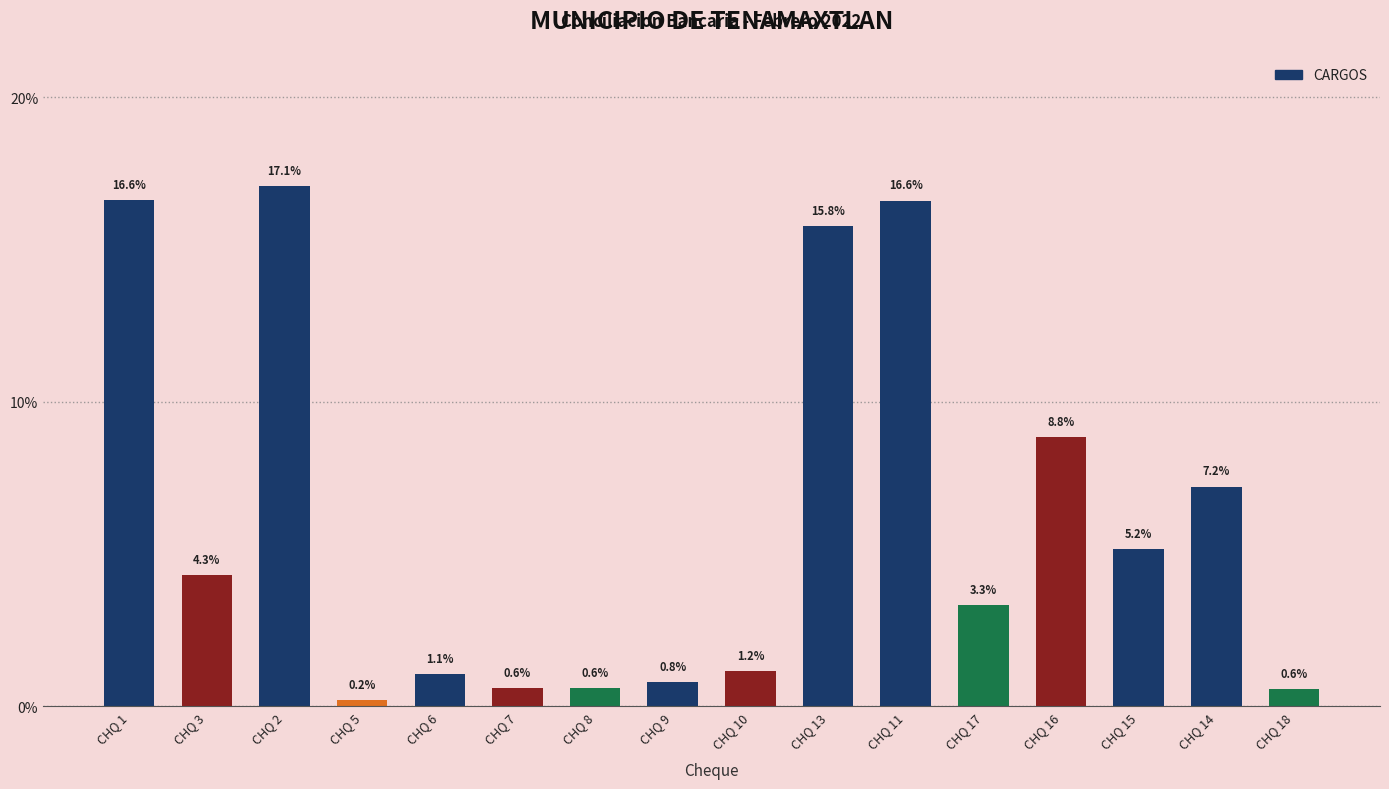

Reading left to right, transcribe all the data shown in this chart.

16.6	4.3	17.1	0.2	1.1	0.6	0.6	0.8	1.2	15.8	16.6	3.3	8.8	5.2	7.2	0.6